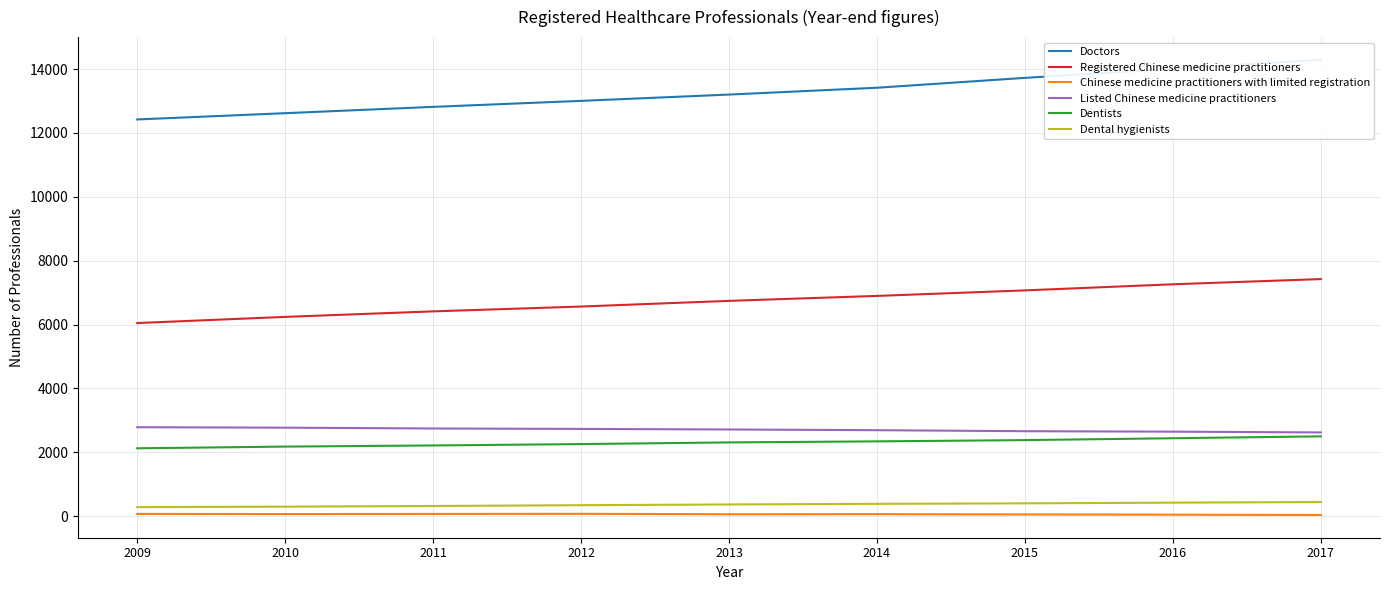

Reading left to right, what are all the values shown in this chart?

Doctors: 12424	12620	12818	13006	13203	13417	13726	14013	14290
Registered Chinese medicine practitioners: 6048	6241	6414	6565	6743	6898	7071	7262	7425
Chinese medicine practitioners with limited registration: 71	66	70	74	61	64	55	47	38
Listed Chinese medicine practitioners: 2786	2772	2746	2733	2715	2693	2661	2647	2623
Dentists: 2126	2179	2215	2258	2310	2343	2382	2441	2500
Dental hygienists: 284	298	319	344	367	387	402	424	443